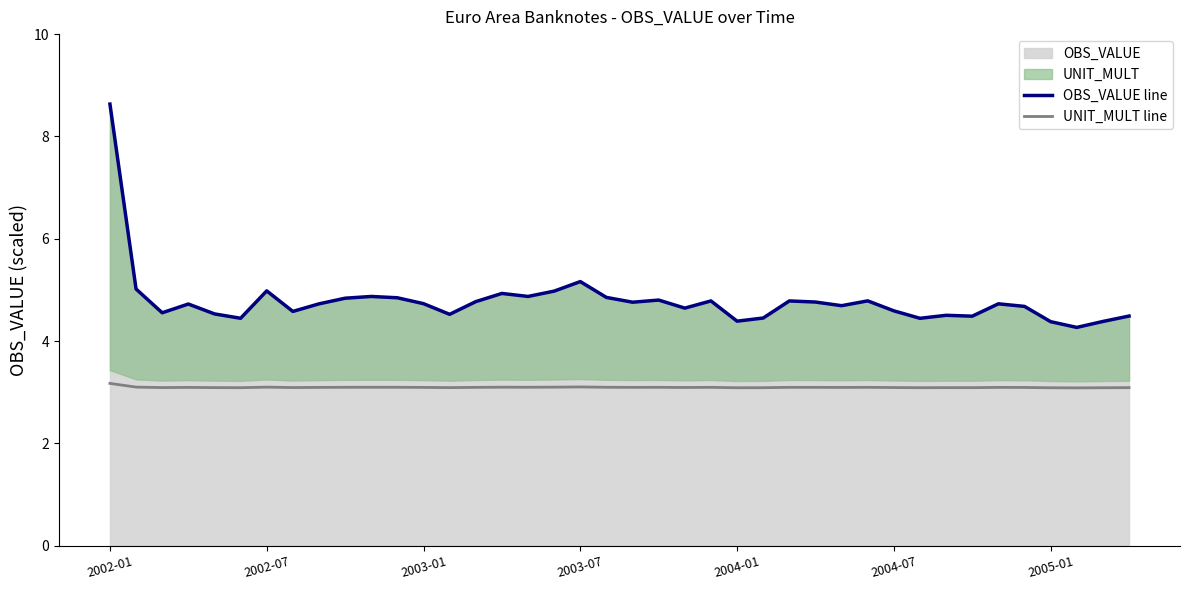

Between 2002-01 and 2003-01, which is larger?

2002-01